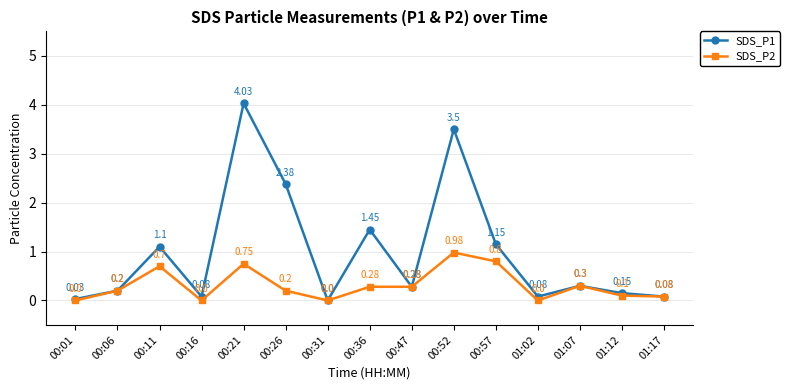

Is the value of SDS_P1 at 00:21 greater than the value of SDS_P2 at 00:16?

Yes